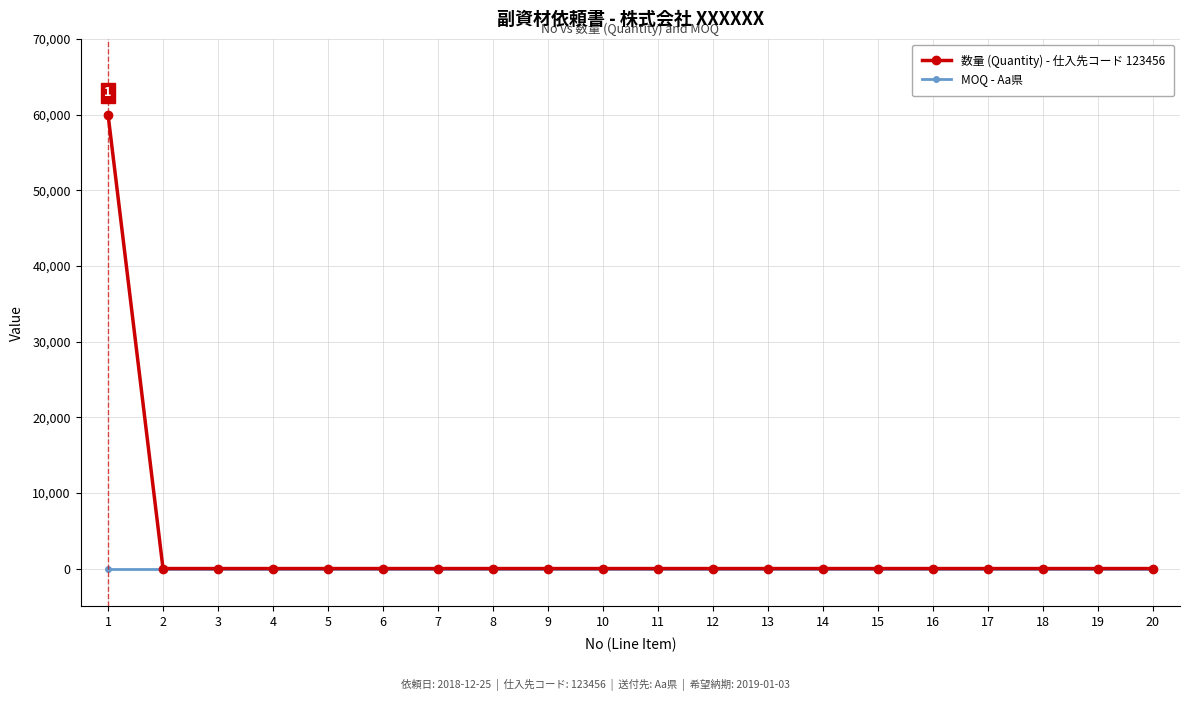

What are all the series names shown in the legend?

数量 (Quantity) - 仕入先コード 123456, MOQ - Aa県